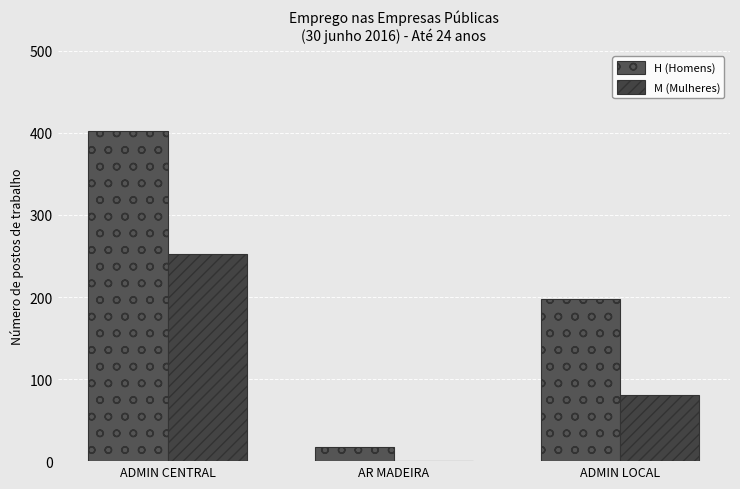

At ADMIN LOCAL, list the series in order from largest to smallest.

H (Homens), M (Mulheres)